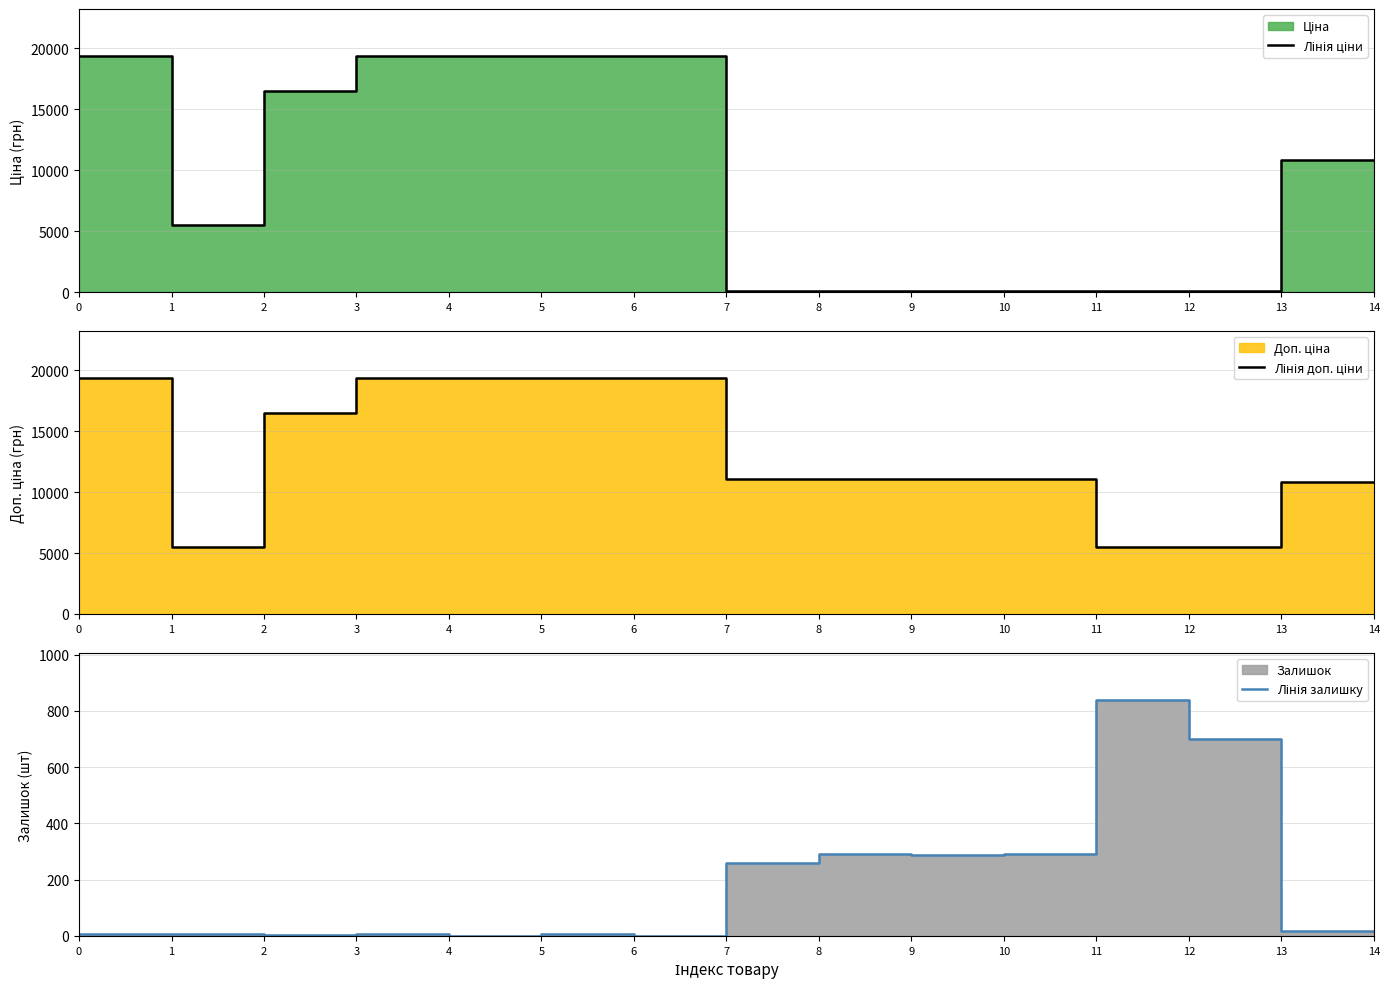

At which label does Лінія залишку first exceed 17?

7